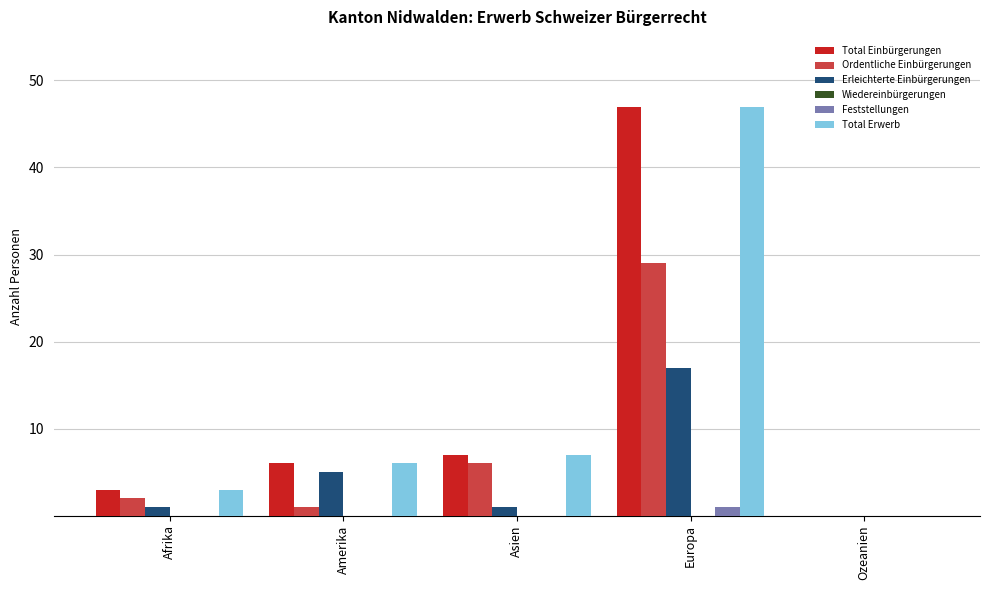

Is the value of Total Einbürgerungen at Ozeanien greater than the value of Total Erwerb at Europa?

No